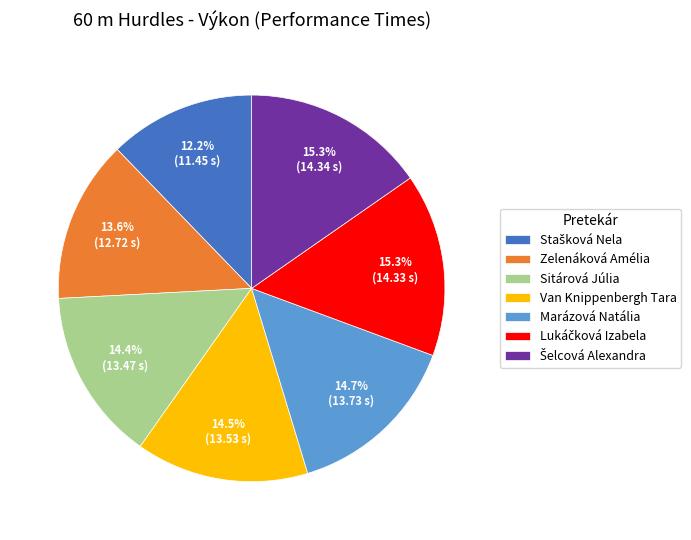

What percentage do Zelenáková Amélia and Marázová Natália together represent?

28.3%